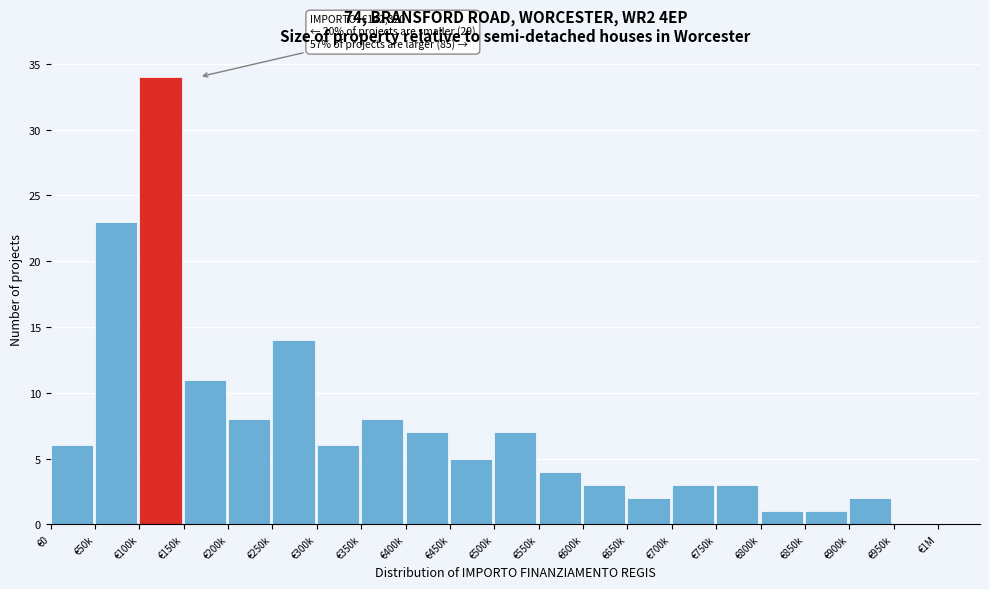

Reading right to left, transcribe all the data shown in this chart.

€950k=0	€900k=2	€850k=1	€800k=1	€750k=3	€700k=3	€650k=2	€600k=3	€550k=4	€500k=7	€450k=5	€400k=7	€350k=8	€300k=6	€250k=14	€200k=8	€150k=11	€100k=34	€50k=23	€0=6